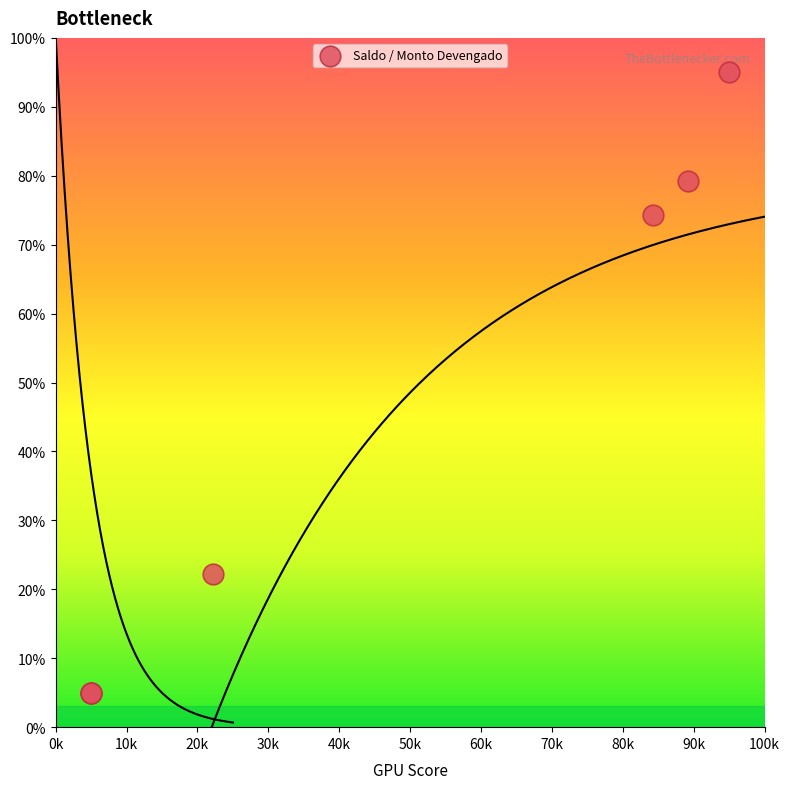

What Y value in the scatter plot is closest to 50?

74.3